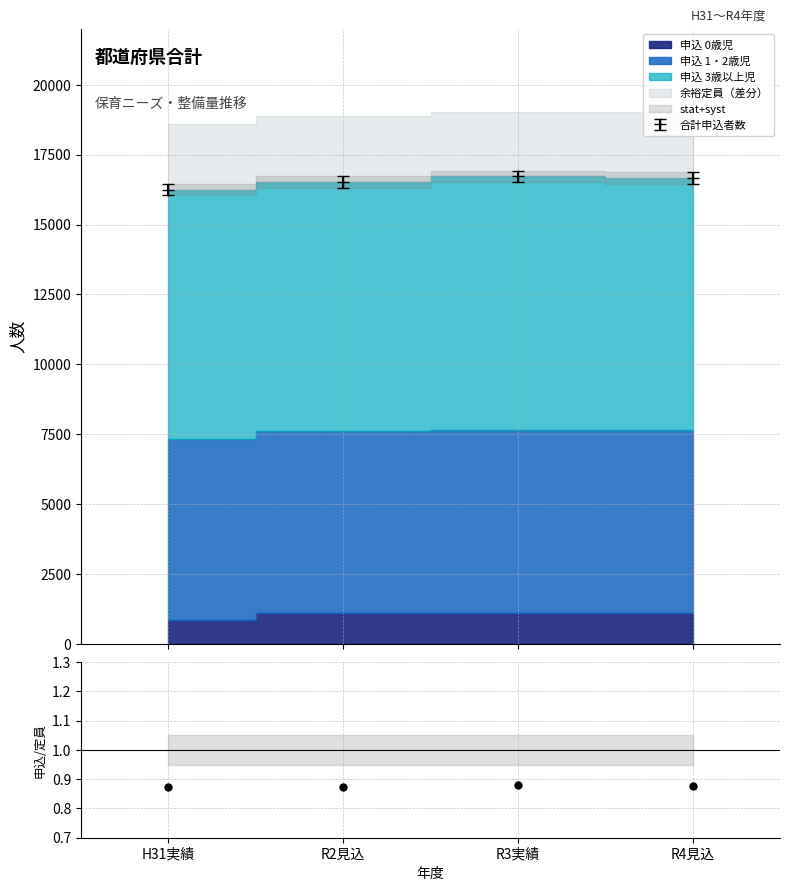

Which label corresponds to the smallest value in the chart?

H31実績